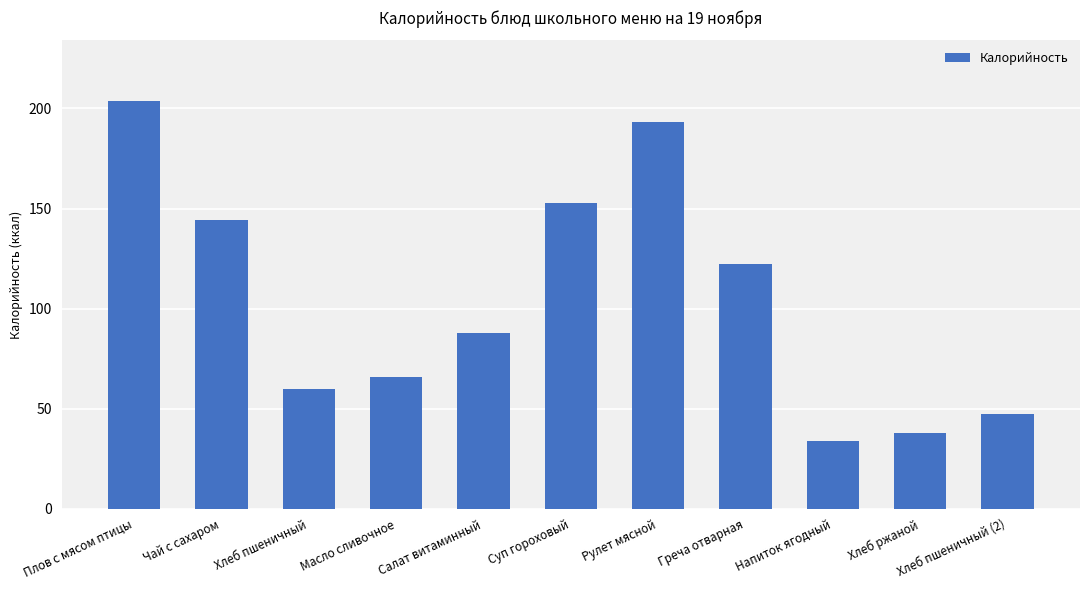

Which has a higher value, Греча отварная or Напиток ягодный?

Греча отварная